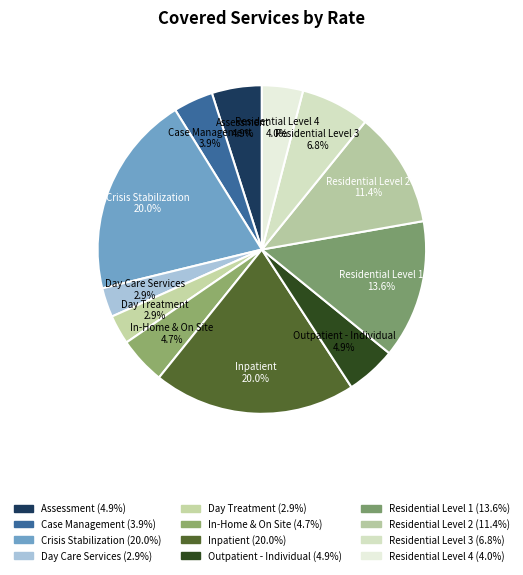

What percentage is NOT represented by Residential Level 2?

88.6%